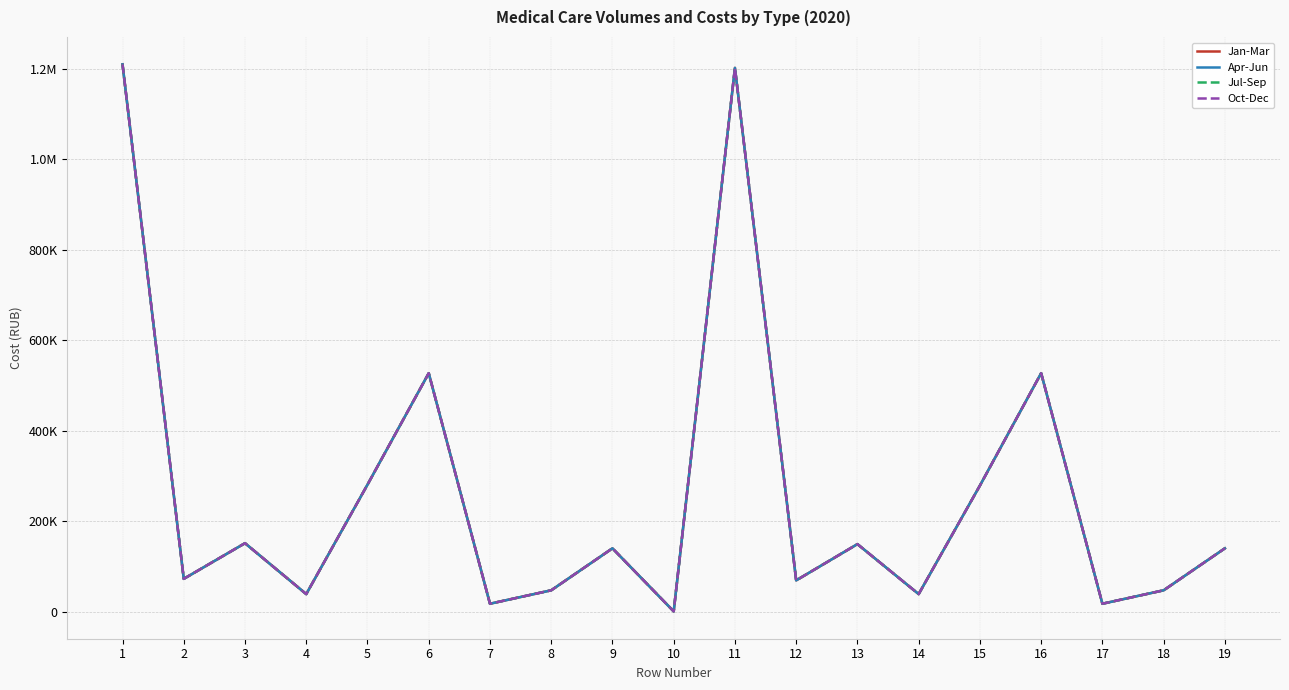

Does the chart have visible grid lines?

Yes